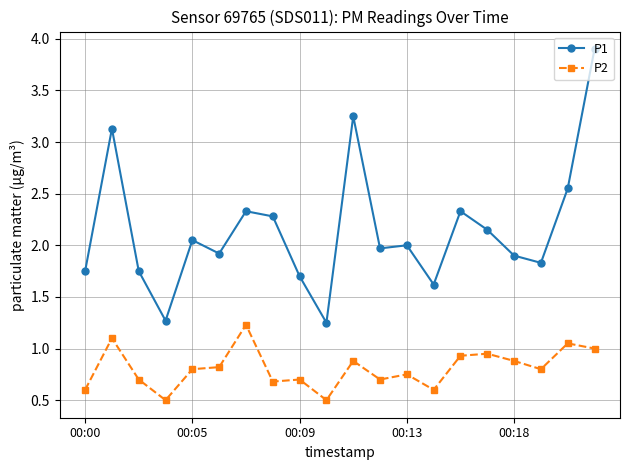

What is the maximum value shown in the chart?

3.9